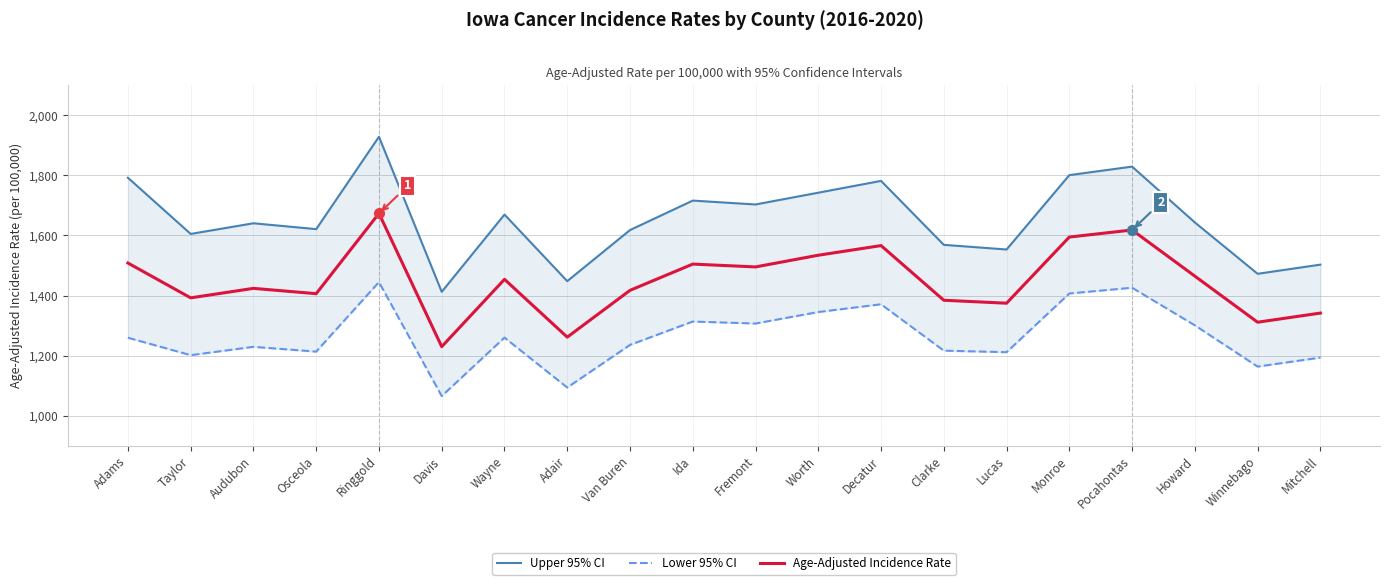

Reading right to left, transcribe all the data shown in this chart.

Upper 95% CI: Mitchell=1502.9	Winnebago=1472.4	Howard=1643.4	Pocahontas=1829.2	Monroe=1800.9	Lucas=1553.3	Clarke=1568.8	Decatur=1781.7	Worth=1742.4	Fremont=1703.2	Ida=1716.1	Van Buren=1618.0	Adair=1448.0	Wayne=1669.6	Davis=1412.4	Ringgold=1928.6	Osceola=1621.1	Audubon=1640.6	Taylor=1605.1	Adams=1792.2
Lower 95% CI: Mitchell=1193.4	Winnebago=1163.5	Howard=1300.8	Pocahontas=1426.0	Monroe=1406.8	Lucas=1211.4	Clarke=1216.5	Decatur=1370.9	Worth=1345.1	Fremont=1306.8	Ida=1313.4	Van Buren=1235.7	Adair=1093.7	Wayne=1260.0	Davis=1065.4	Ringgold=1444.7	Osceola=1213.3	Audubon=1229.2	Taylor=1201.5	Adams=1259.5
Age-Adjusted Incidence Rate: Mitchell=1341.6	Winnebago=1311.2	Howard=1464.6	Pocahontas=1618.2	Monroe=1594.7	Lucas=1374.5	Clarke=1384.3	Decatur=1566.3	Worth=1534.2	Fremont=1495.3	Ida=1504.7	Van Buren=1417.3	Adair=1261.5	Wayne=1454.0	Davis=1229.8	Ringgold=1673.5	Osceola=1406.2	Audubon=1423.9	Taylor=1392.3	Adams=1508.3